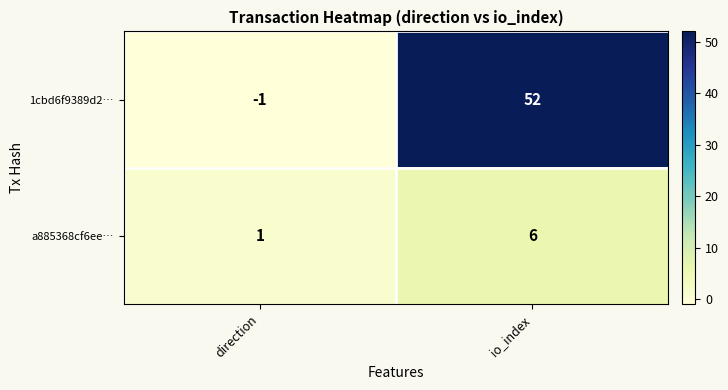

What is the difference between the maximum and minimum values in the a885368cf6ee… series?

5